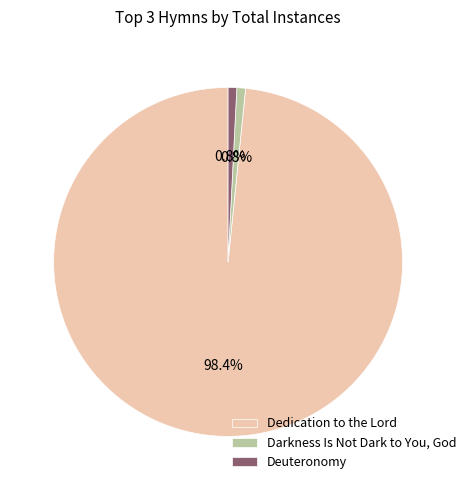

True or false: Darkness Is Not Dark to You, God accounts for 1% of the total.

True